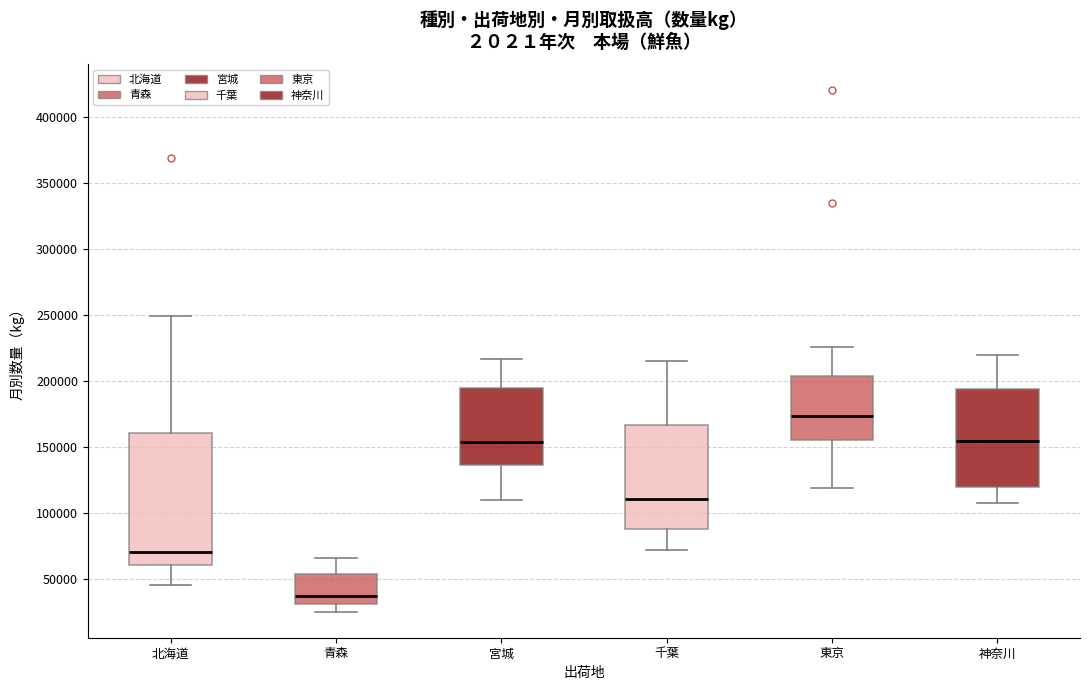

Which box's median line is the lowest?

青森